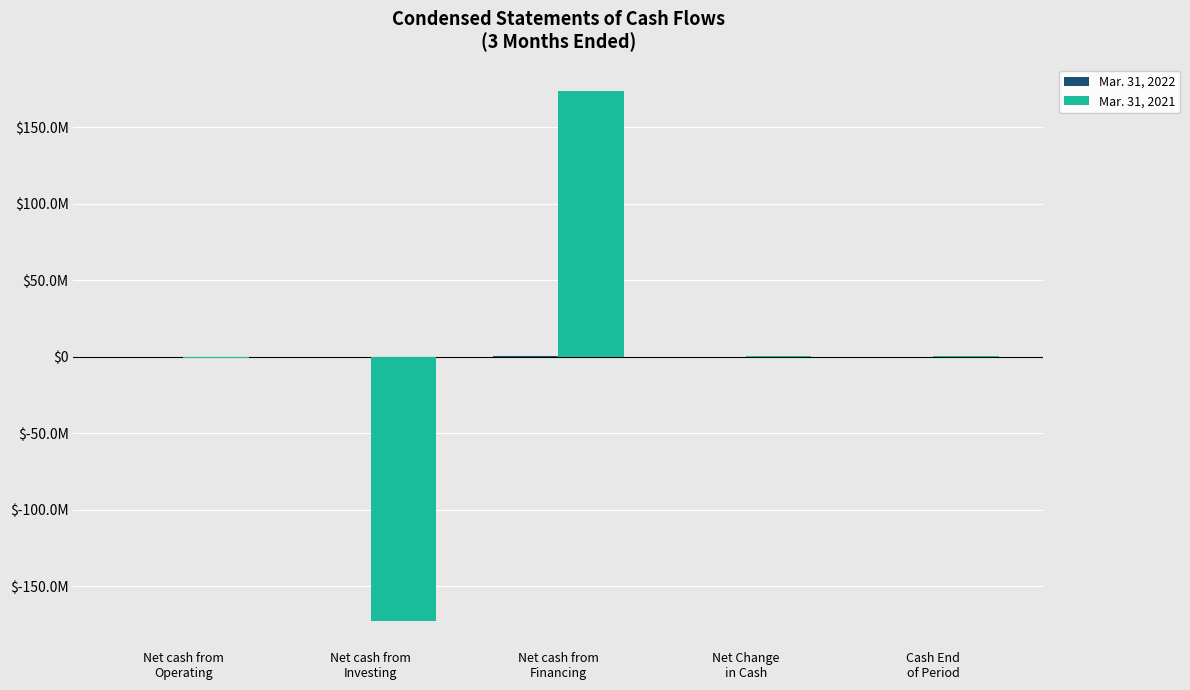

What is the approximate value of Mar. 31, 2022 at Cash End
of Period?

30094